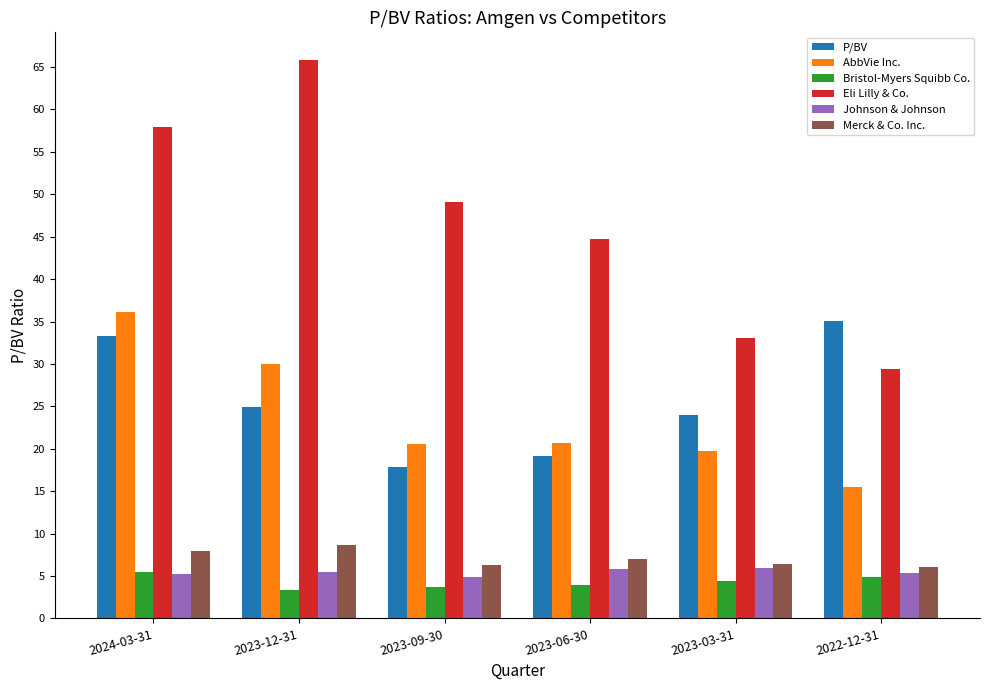

Which series has the largest total across all categories?

Eli Lilly & Co.